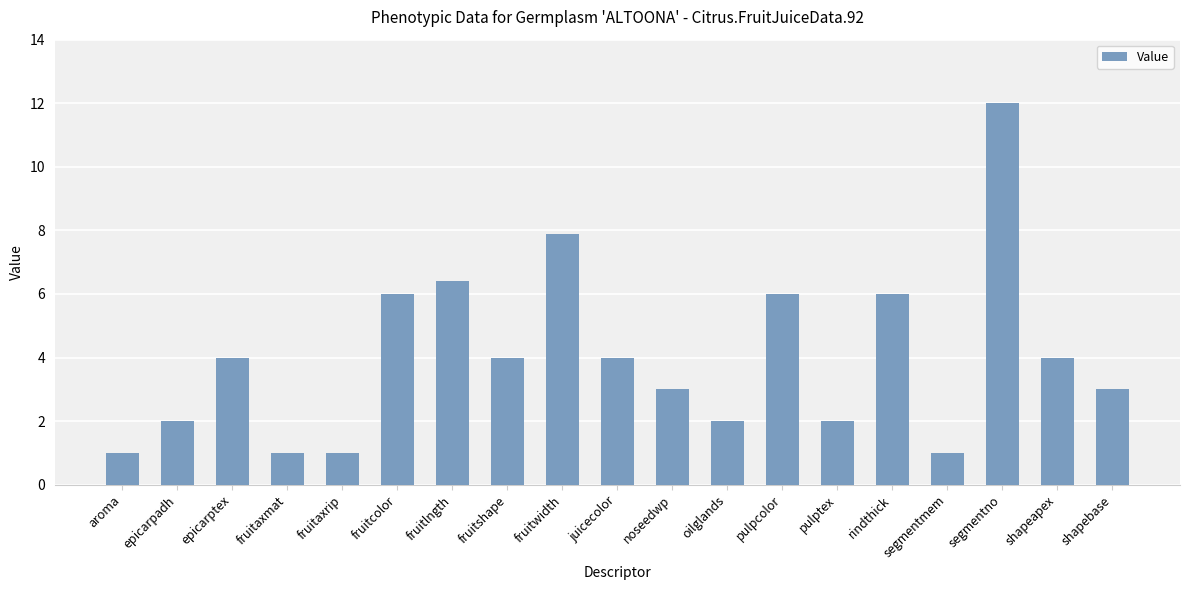

What is the difference between the maximum and minimum values?

11.0